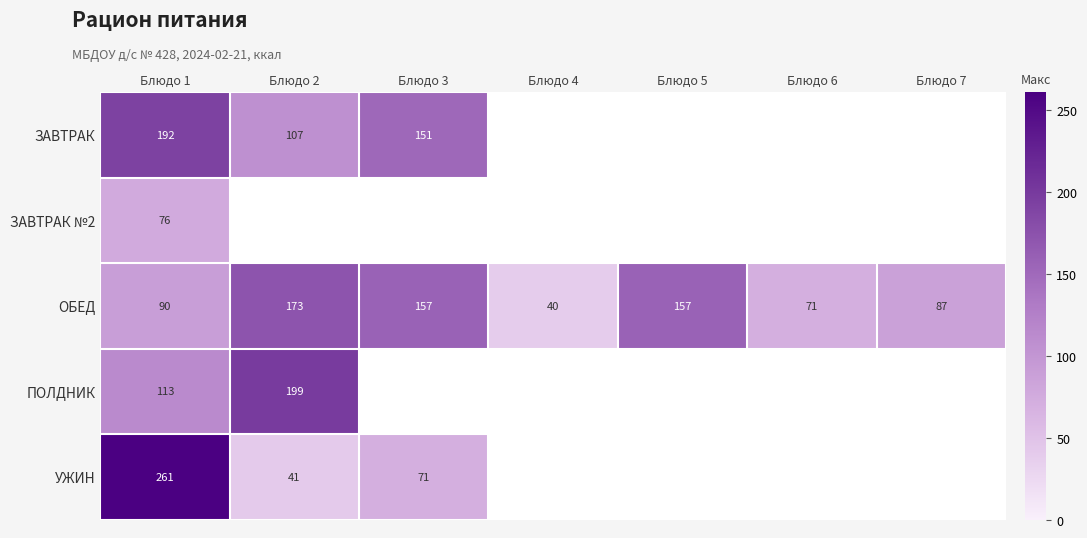

What is the sum of all ОБЕД values?

775.0